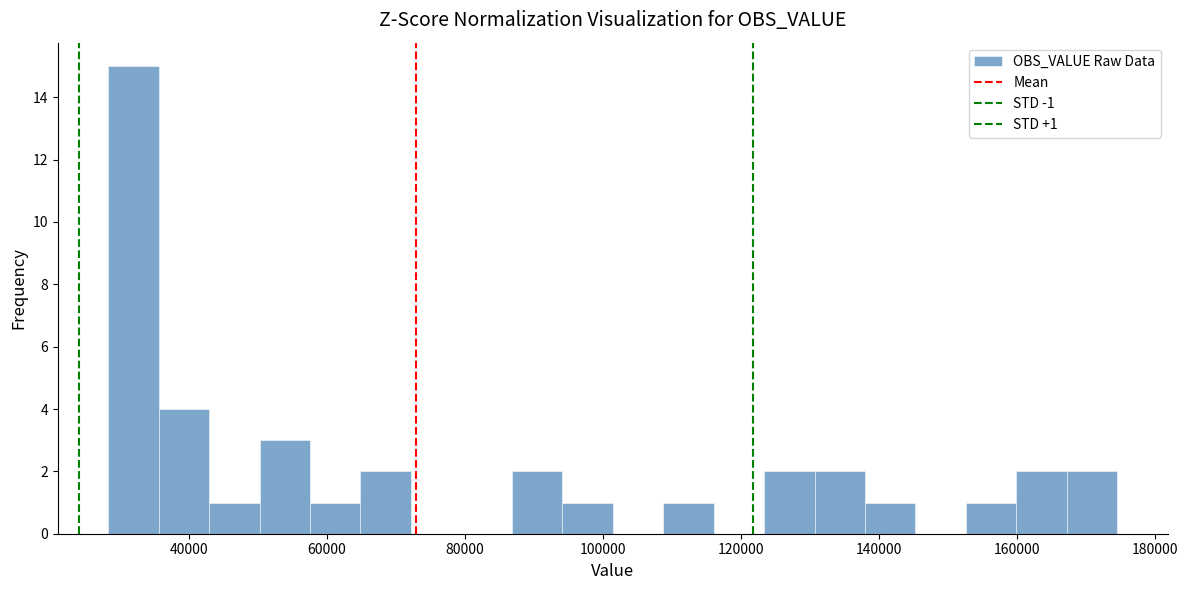

Around what value on the x-axis is the tallest bar? Give the approximate position of its centre, as read against the axis.

32000